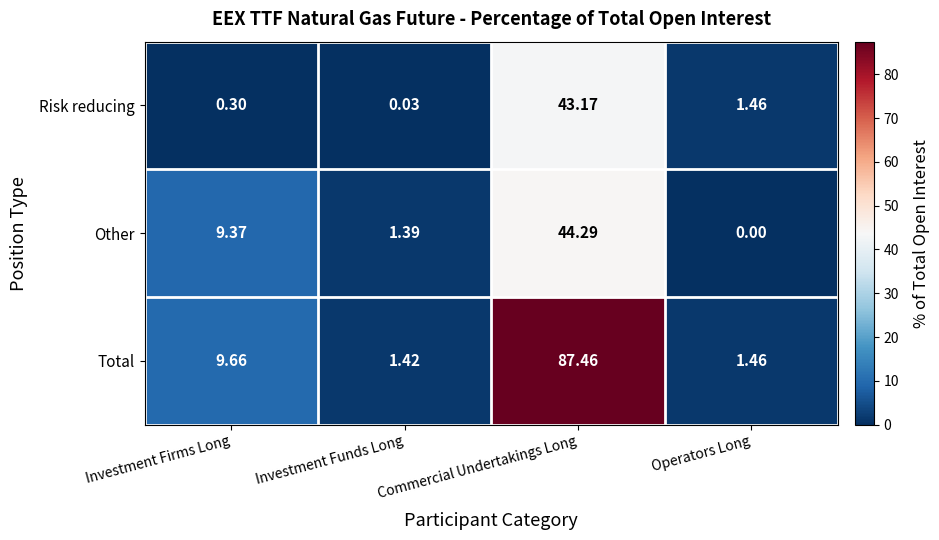

Count the number of categories in the chart.

4